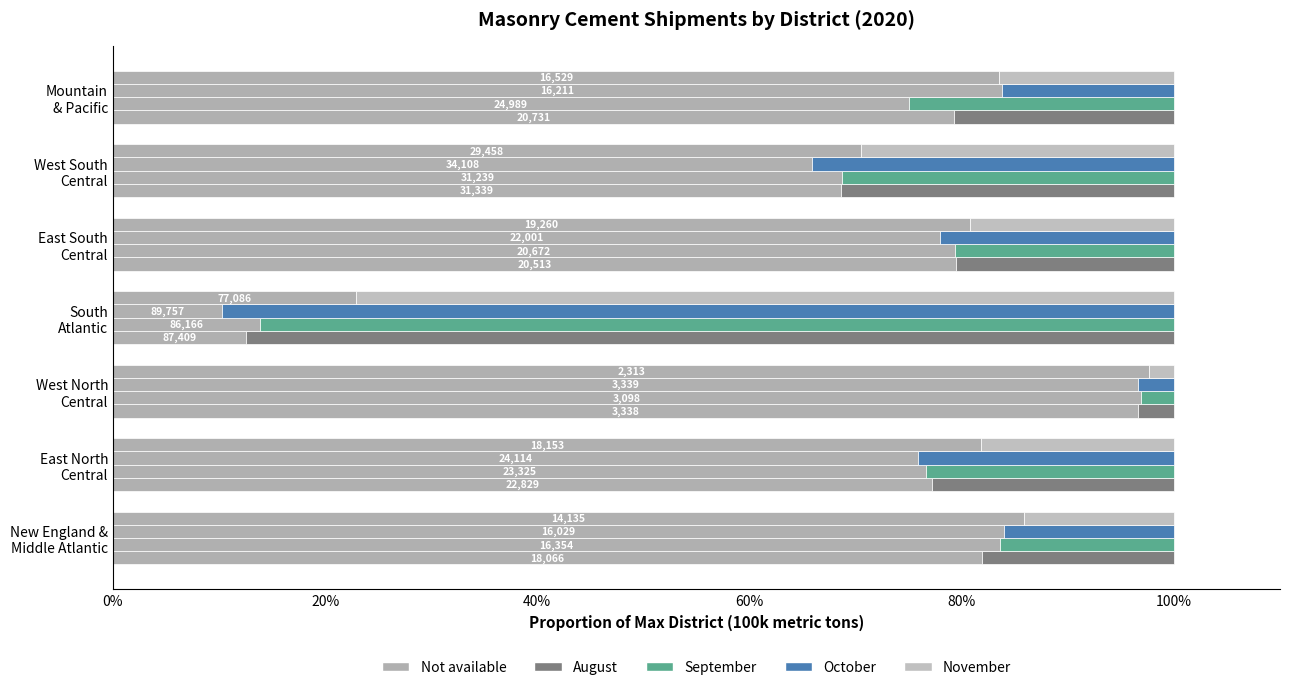

What is the difference between the second highest and minimum values in the August series?

28.0